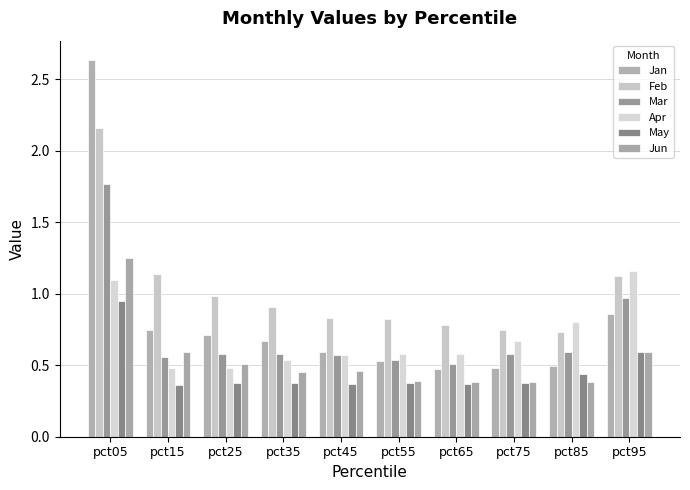

Rank the series at pct45 from lowest to highest value.

May, Jun, Mar, Apr, Jan, Feb